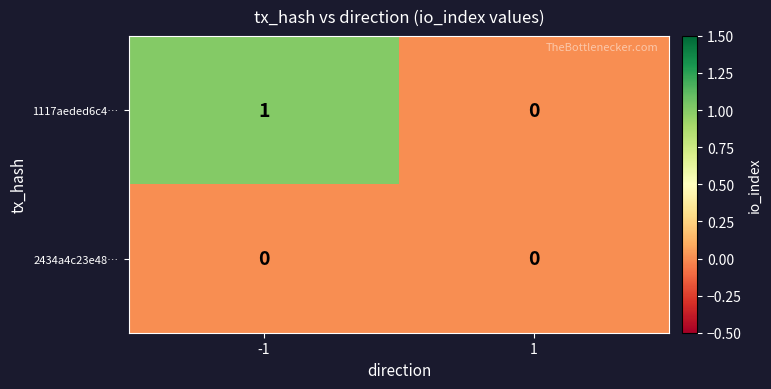

Reading left to right, list all the values displayed in this chart.

1117aeded6c4…: 1	0
2434a4c23e48…: 0	0